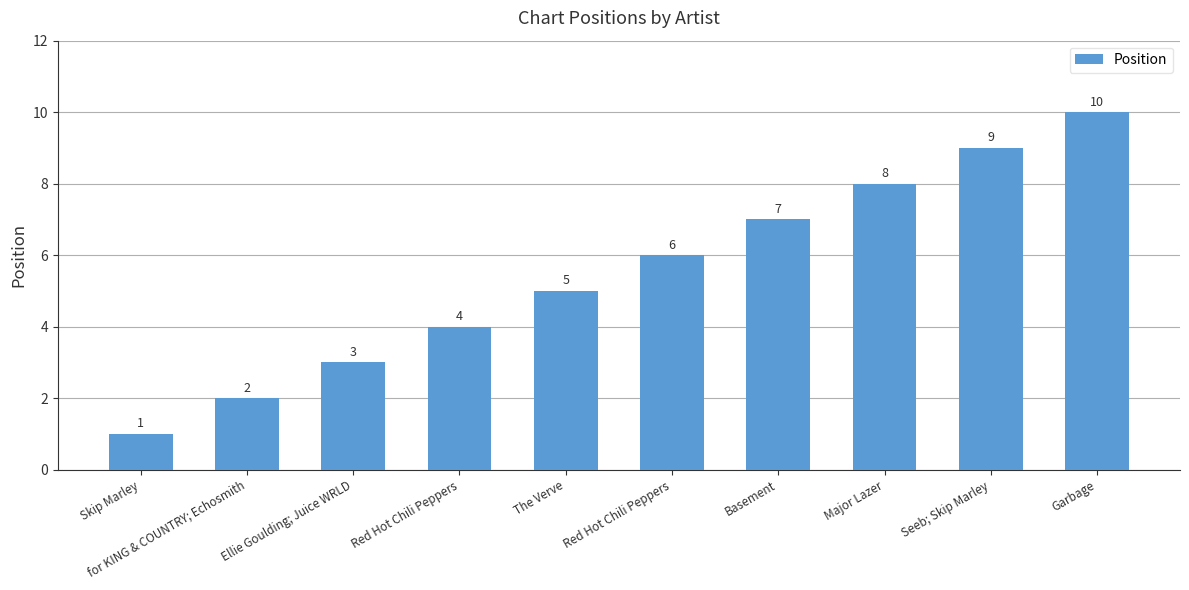

The value at Major Lazer is 11. True or false?

False